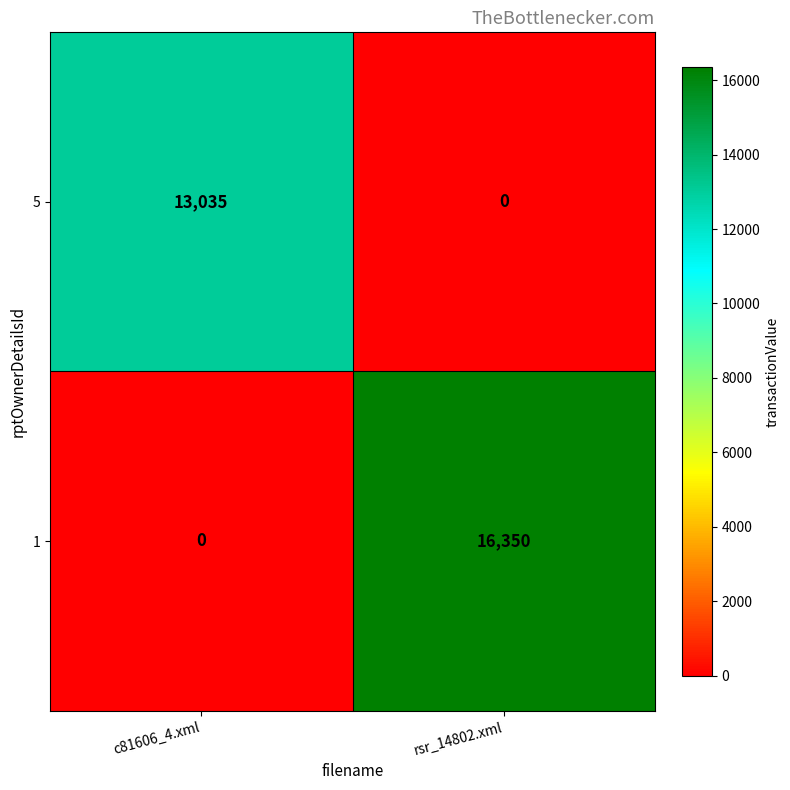

What is the maximum value shown in the chart?

16350